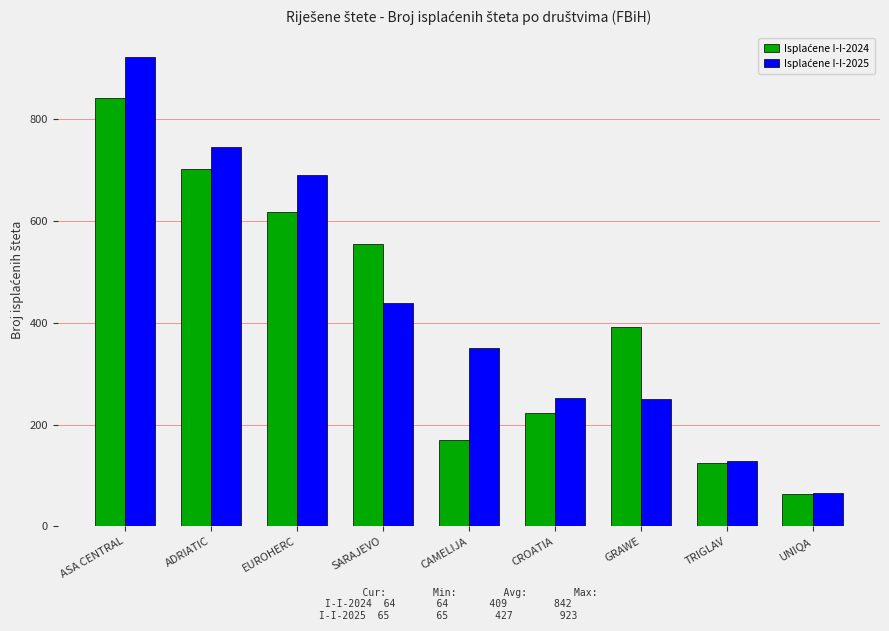

What is the minimum value shown in the chart?

64